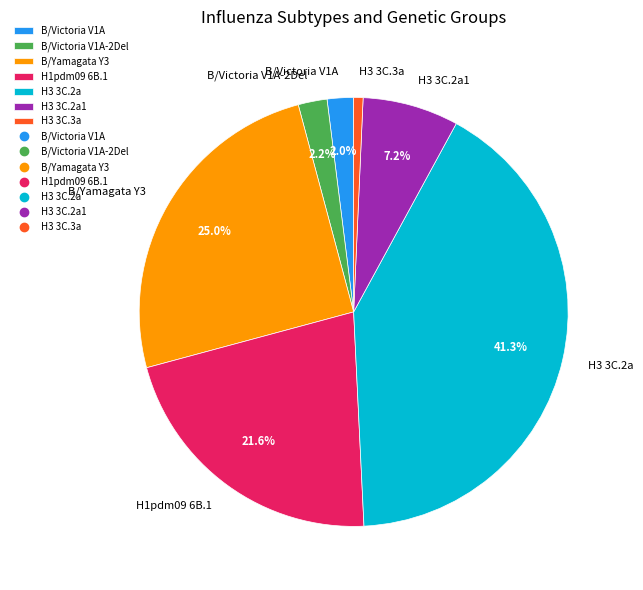

Which slice is the largest?

H3 3C.2a